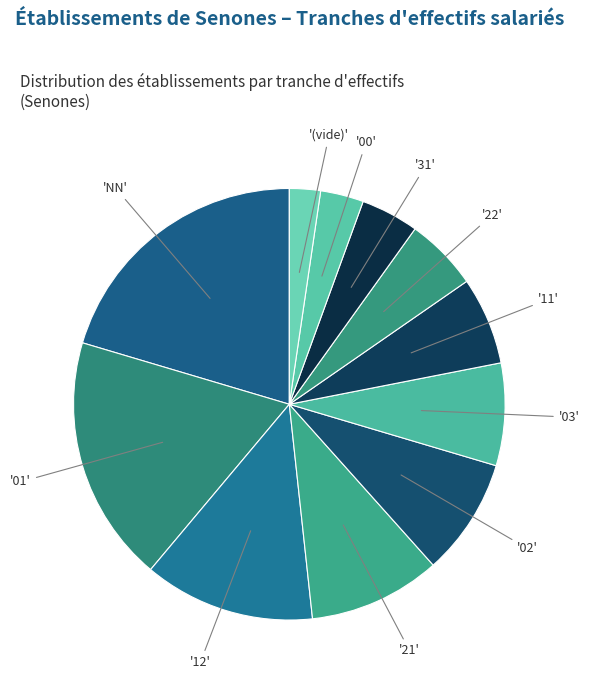

Which slice is the largest?

NN